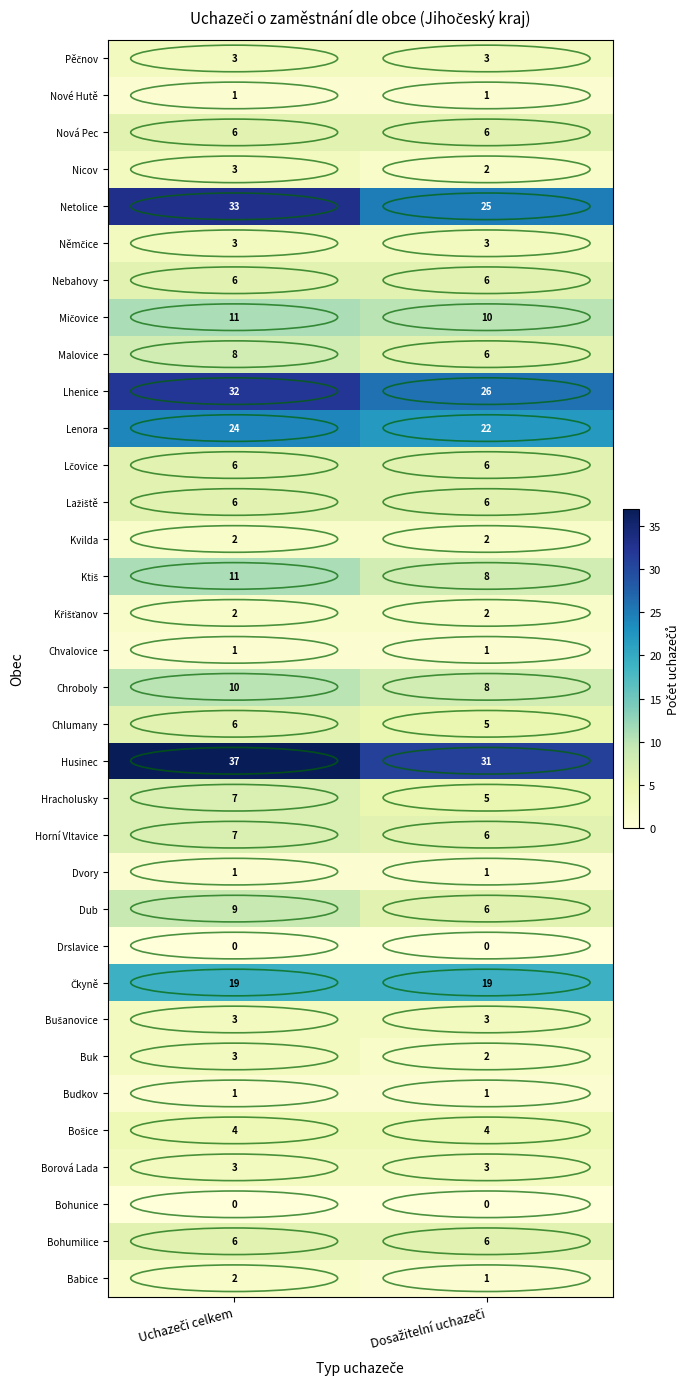

Which series has the largest range (max minus min)?

Netolice